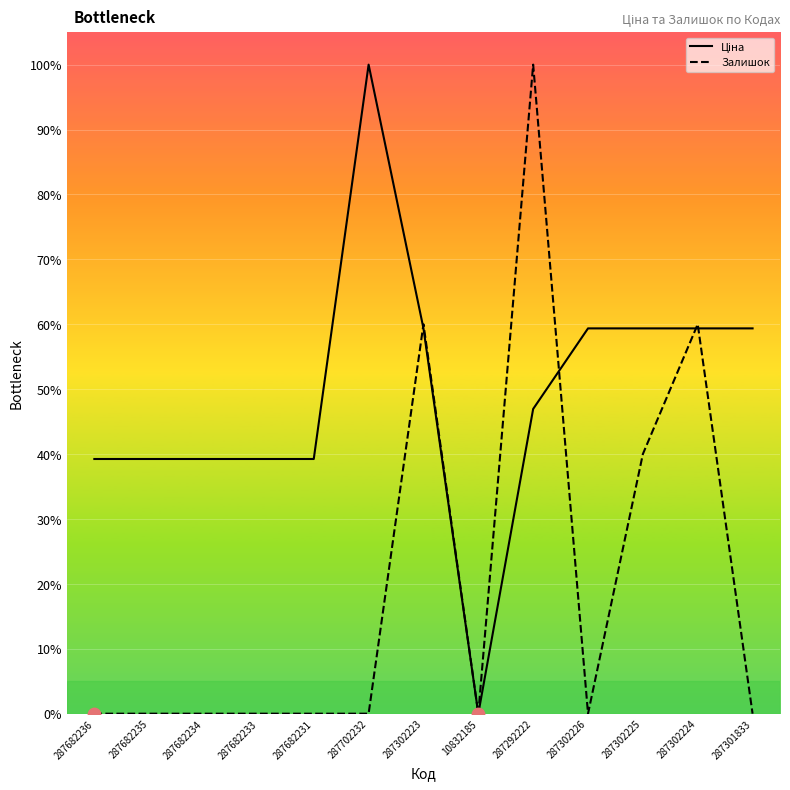

Which series changed the most between 287682231 and 287302223?

Залишок